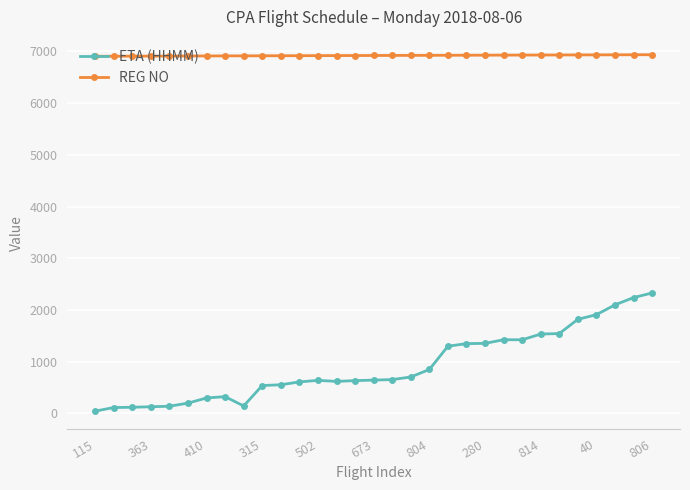

Rank the series by their maximum value, from lowest to highest.

ETA (HHMM), REG NO